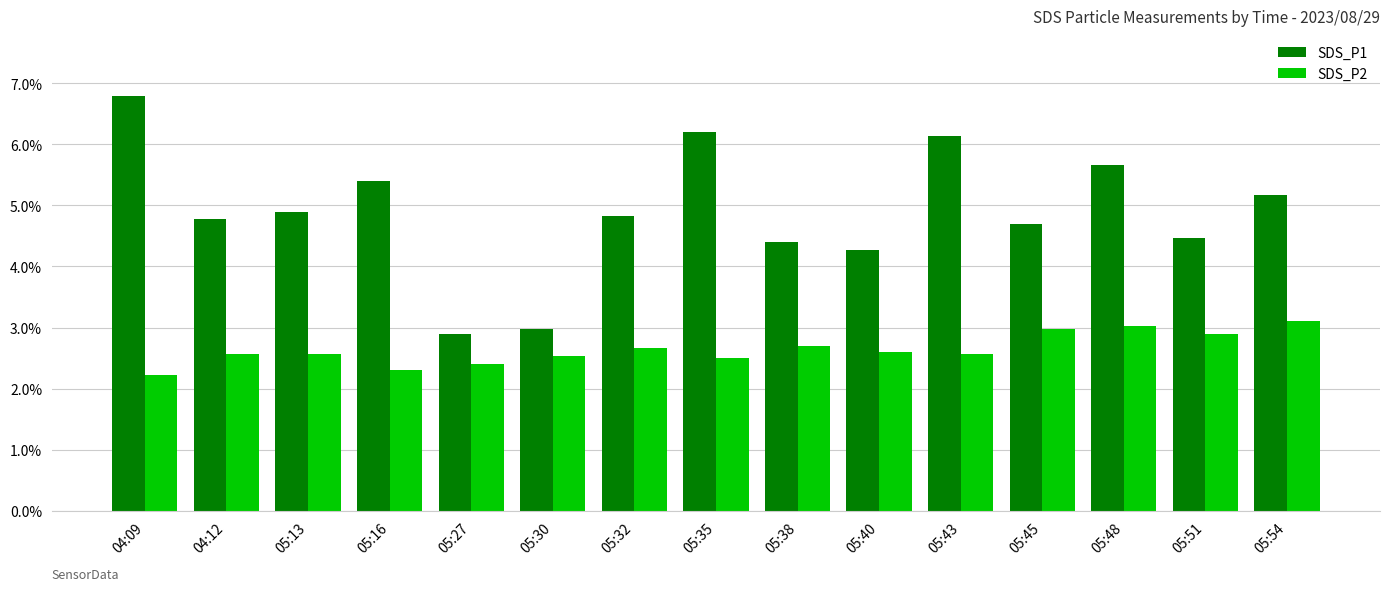

What is the maximum value shown in the chart?

6.8